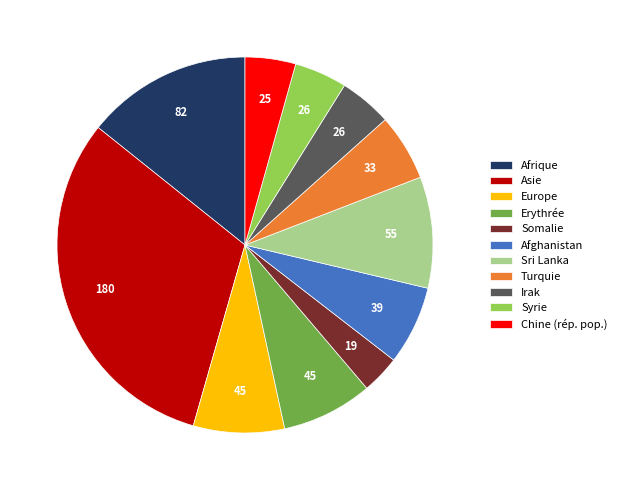

Which category has the smallest portion of the pie?

Somalie